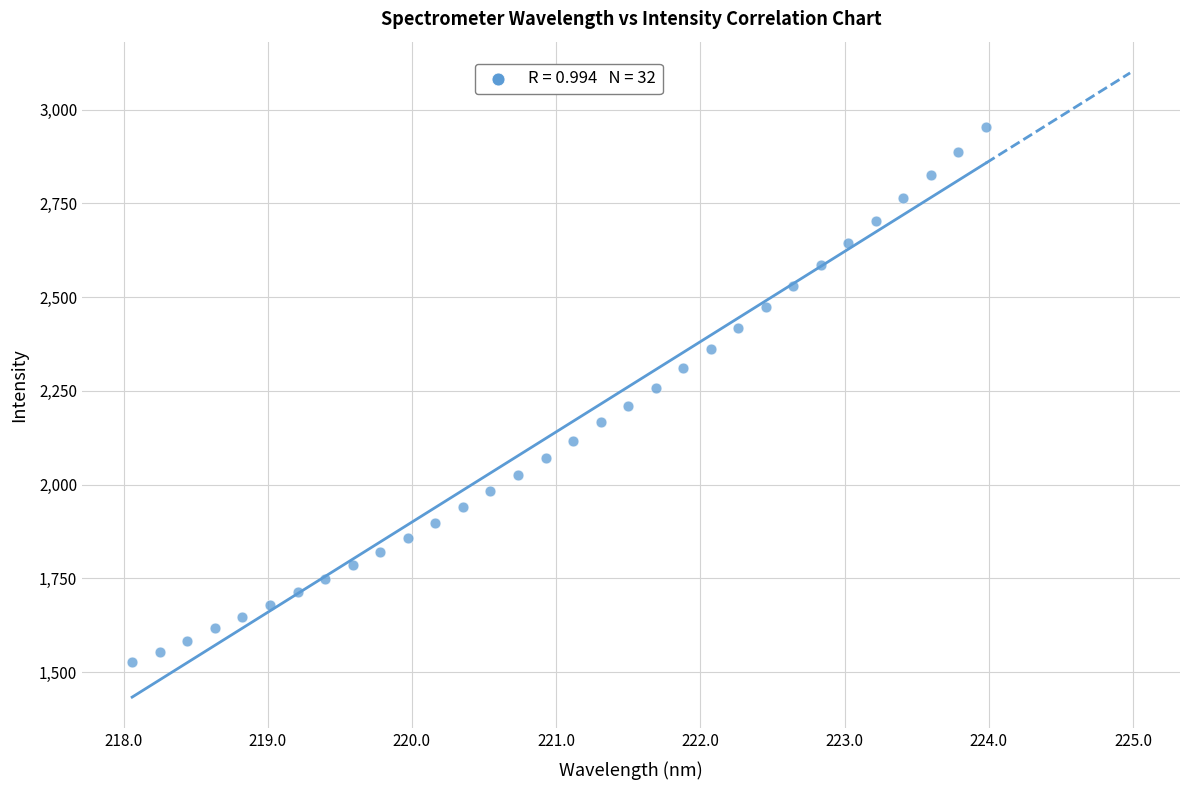

What is the range of Y values (max minus min)?

1427.0